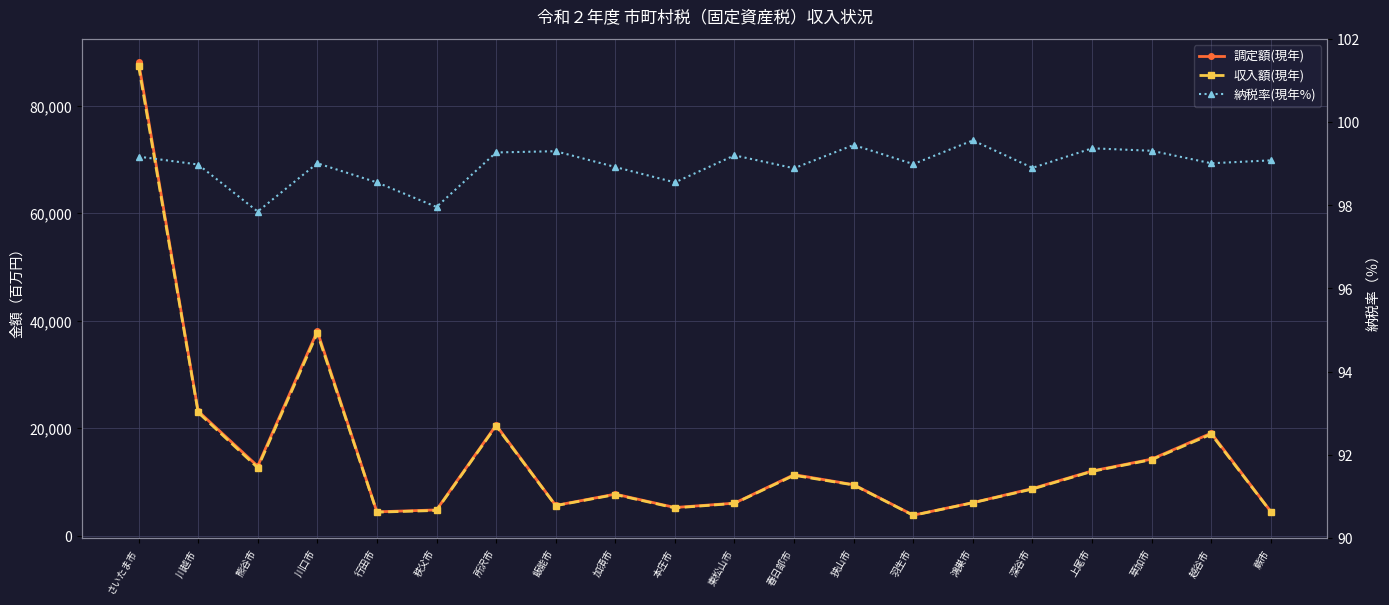

Does the chart display data point markers on the line(s)?

Yes